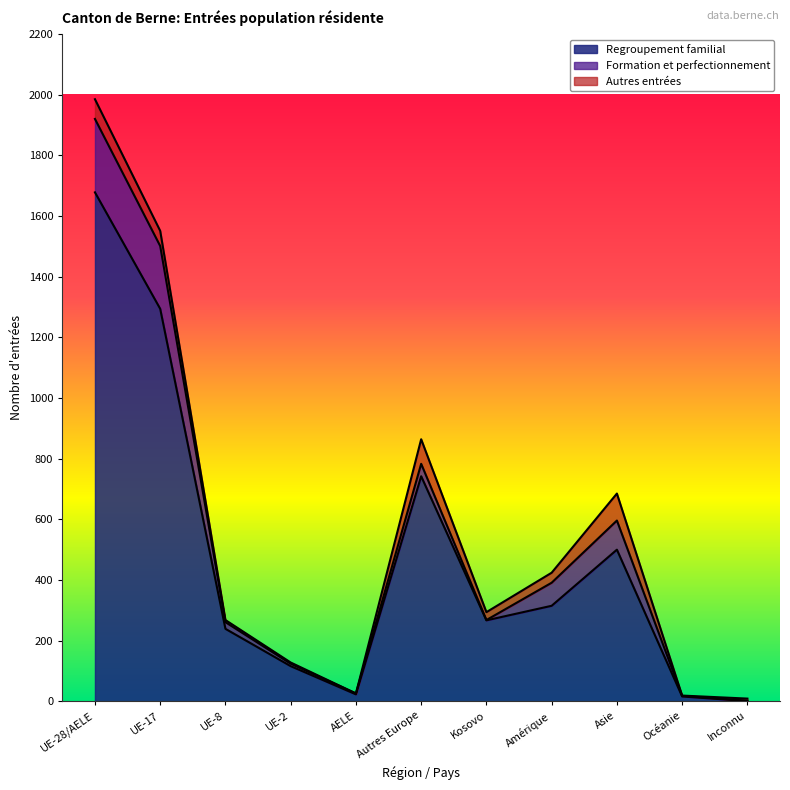

What is the spread (max minus min) of values at Océanie?

15